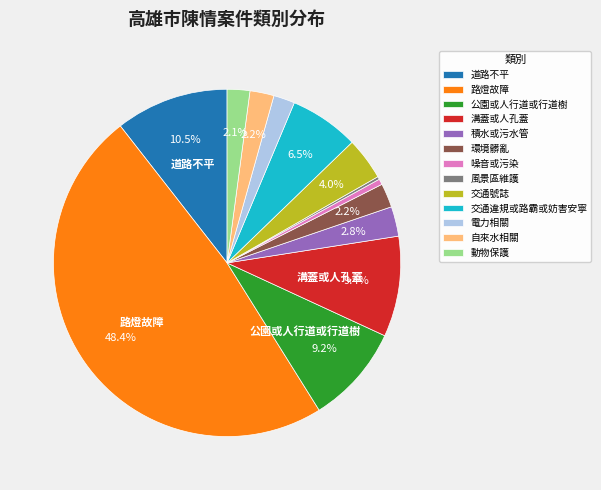

True or false: 道路不平 accounts for 24% of the total.

False